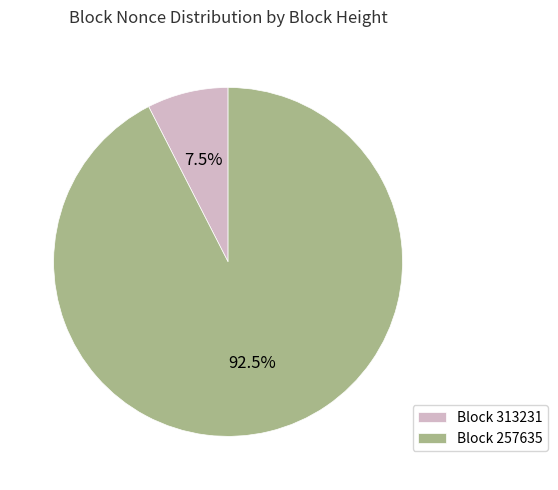

Approximately how many times larger is the value at Block 257635 compared to Block 313231?

12.3